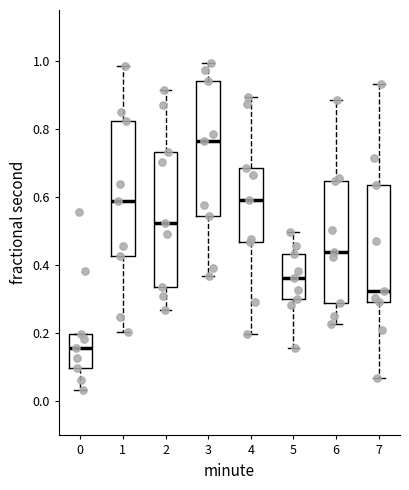

Reading left to right, read every box against the y-axis: the position of its median line, the range the box covers, and the ends of its whiskers. The values are not printed on the chart, so give them approximately, as read against the axis.

0: median 0.16, box 0.10 to 0.20, whiskers 0.04 to 0.20
1: median 0.58, box 0.42 to 0.82, whiskers 0.20 to 0.98
2: median 0.52, box 0.34 to 0.74, whiskers 0.26 to 0.92
3: median 0.76, box 0.54 to 0.94, whiskers 0.36 to 1.00
4: median 0.60, box 0.46 to 0.68, whiskers 0.20 to 0.90
5: median 0.36, box 0.30 to 0.44, whiskers 0.16 to 0.50
6: median 0.44, box 0.28 to 0.64, whiskers 0.22 to 0.88
7: median 0.32, box 0.30 to 0.64, whiskers 0.06 to 0.94